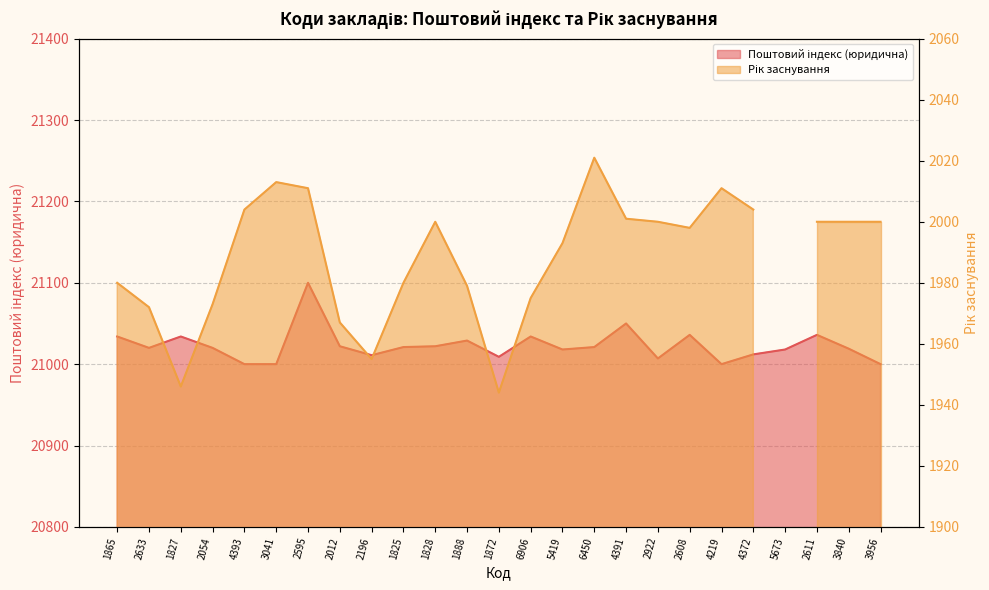

Rank the categories by value from lowest to highest.

4393, 3041, 4219, 3956, 2922, 1872, 2196, 4372, 5419, 5673, 3840, 2633, 2054, 1825, 6450, 2012, 1828, 1888, 1865, 1827, 6906, 2608, 2611, 4391, 2595